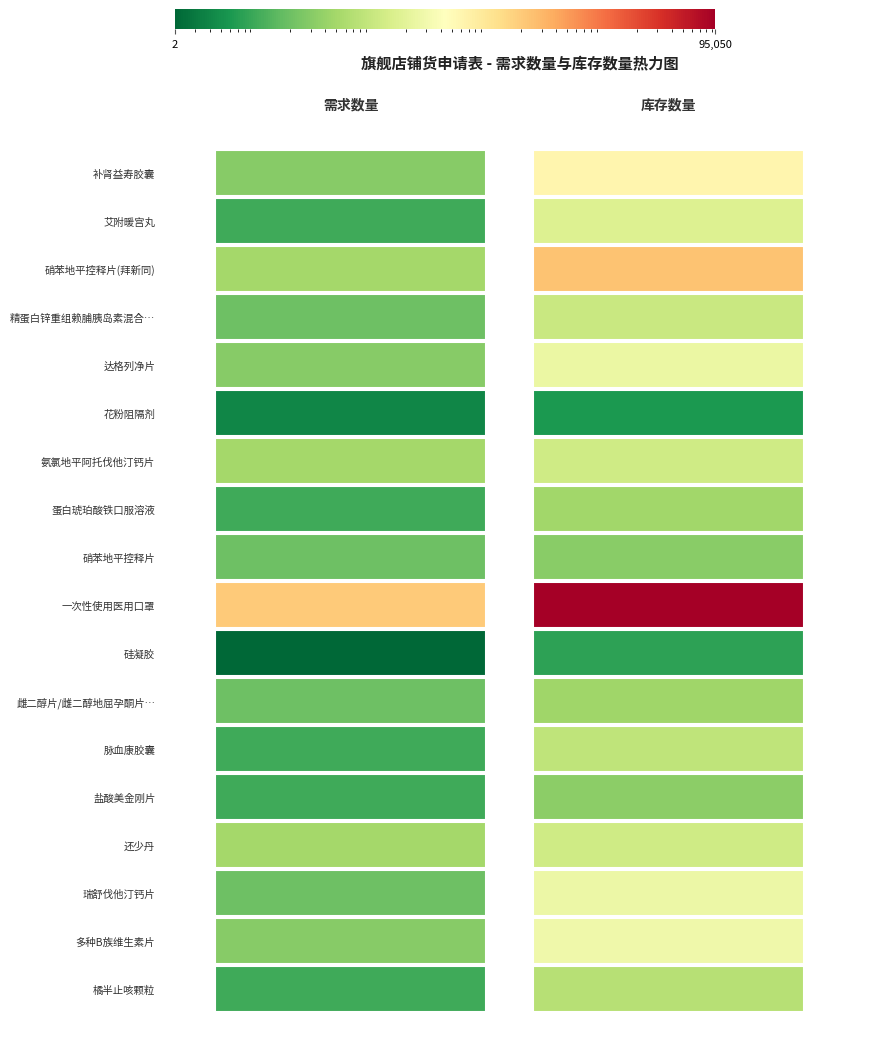

What is the sum of all 硝苯地平控释片(拜新同) values?

2471